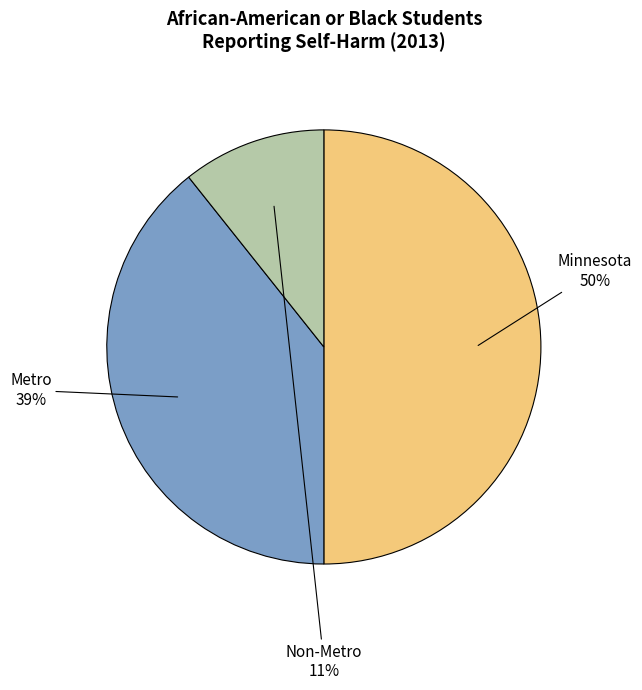

Approximately how many times larger is the value at Minnesota compared to Metro?

1.3